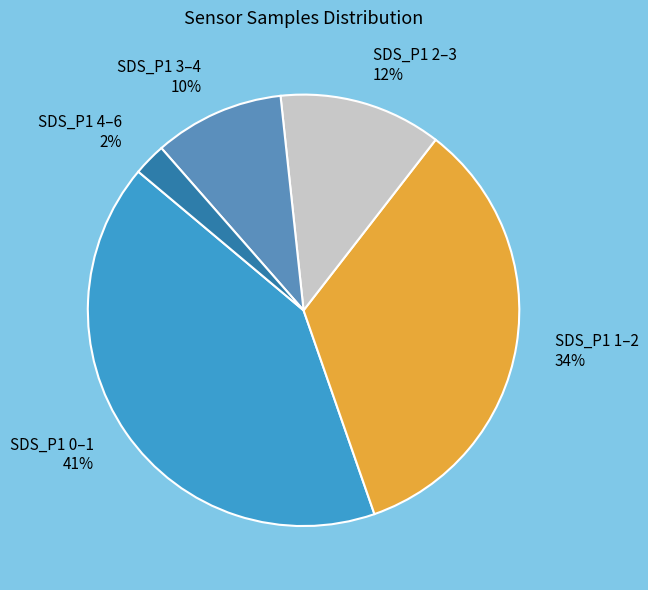

Rank the categories by value from lowest to highest.

SDS_P1 4–6 2%, SDS_P1 3–4 10%, SDS_P1 2–3 12%, SDS_P1 1–2 34%, SDS_P1 0–1 41%